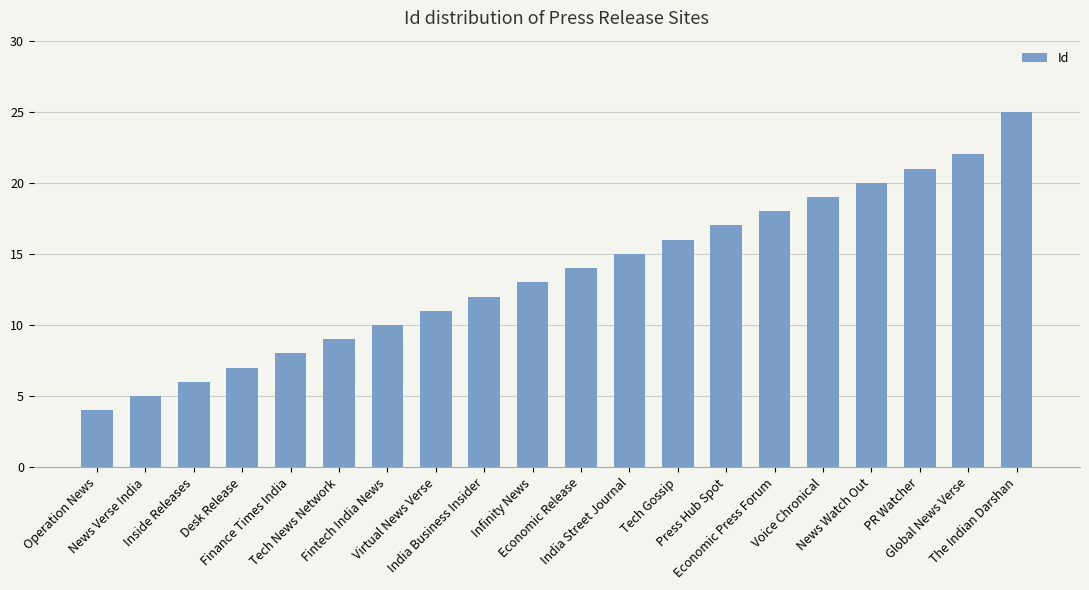

What is the ratio of the value at Economic Release to the value at Infinity News?

1.1